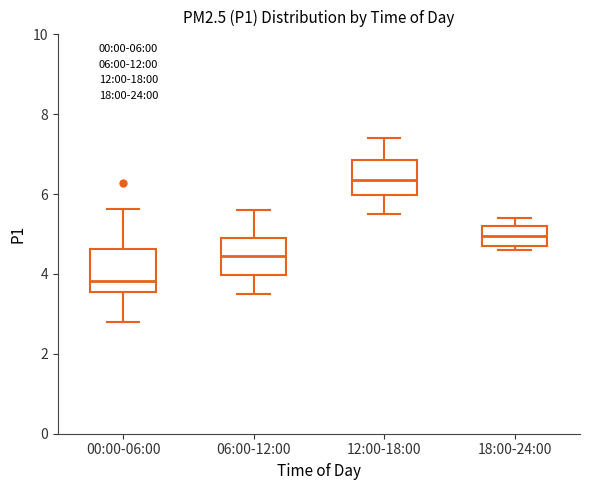

Reading left to right, read every box against the y-axis: the position of its median line, the range the box covers, and the ends of its whiskers. The values are not printed on the chart, so give them approximately, as read against the axis.

00:00-06:00: median 3.8, box 3.6 to 4.6, whiskers 2.8 to 5.6
06:00-12:00: median 4.4, box 4.0 to 5.0, whiskers 3.6 to 5.6
12:00-18:00: median 6.4, box 6.0 to 6.8, whiskers 5.6 to 7.4
18:00-24:00: median 5.0, box 4.8 to 5.2, whiskers 4.6 to 5.4